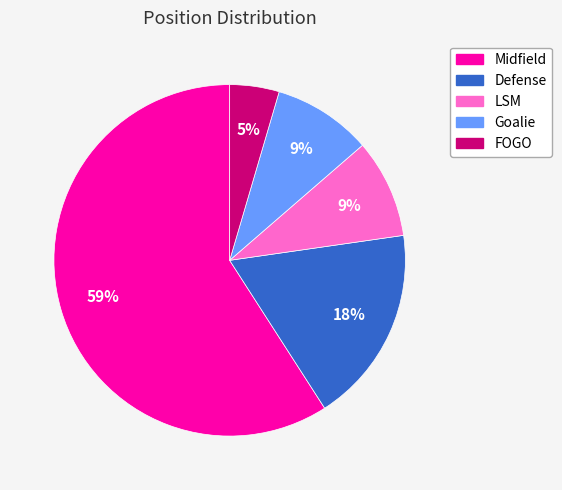

Count the number of slices in the pie.

5